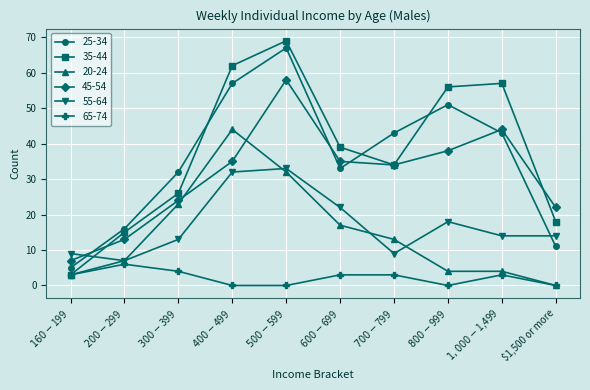

What is the sum of all 20-24 values?

147